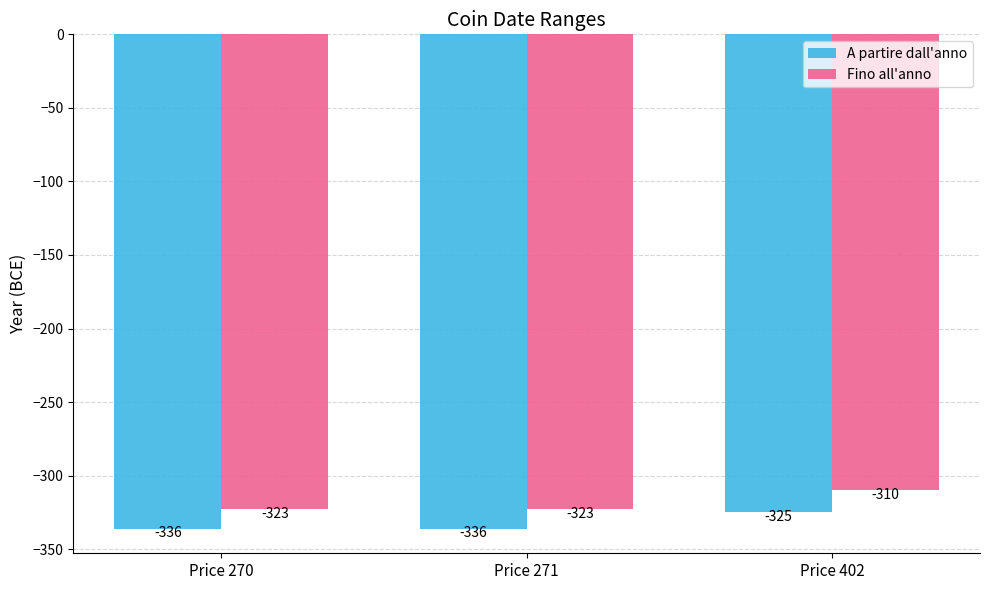

Reading left to right, transcribe all the data shown in this chart.

A partire dall'anno: -336	-336	-325
Fino all'anno: -323	-323	-310